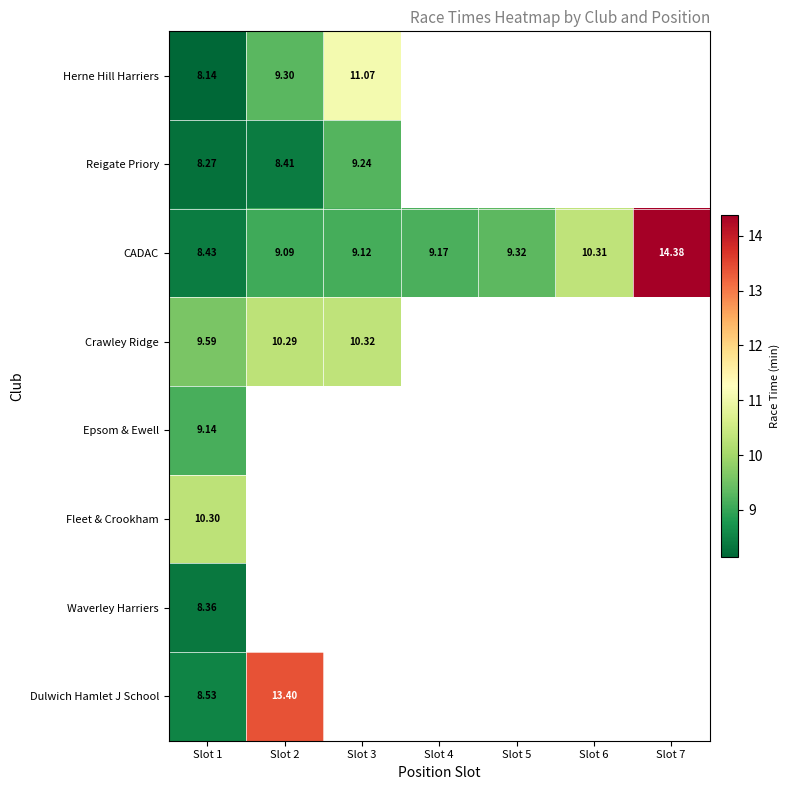

Is the value of CADAC at Slot 7 greater than the value of Fleet & Crookham at Slot 1?

Yes